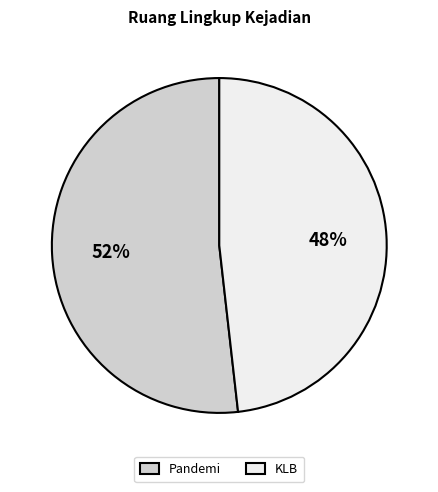

How many slices are in this pie chart?

2